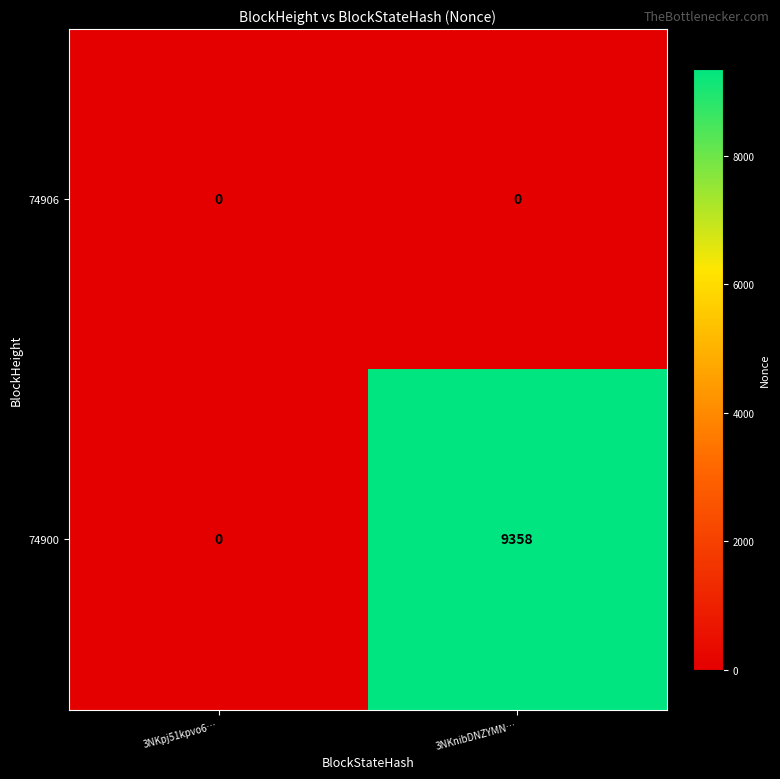

List the series in order of their peak value, lowest first.

74906, 74900